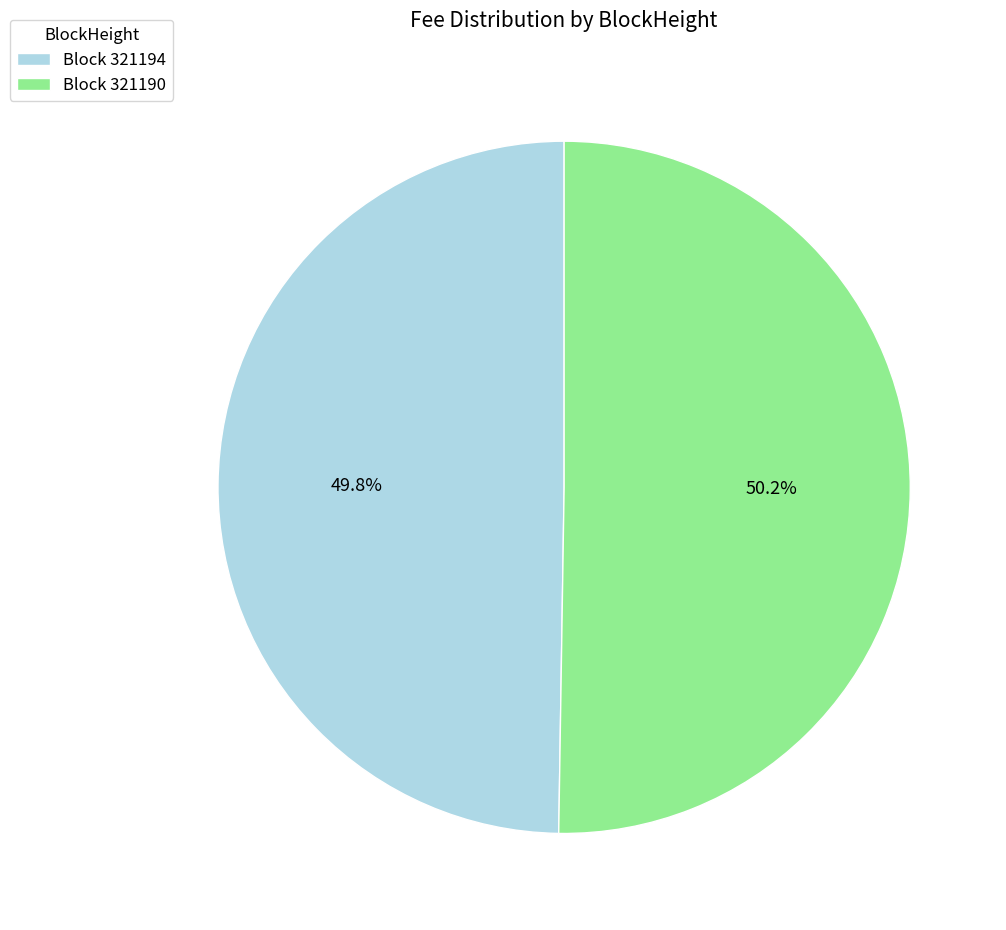

What portion of the pie excludes Block 321190?

49.8%